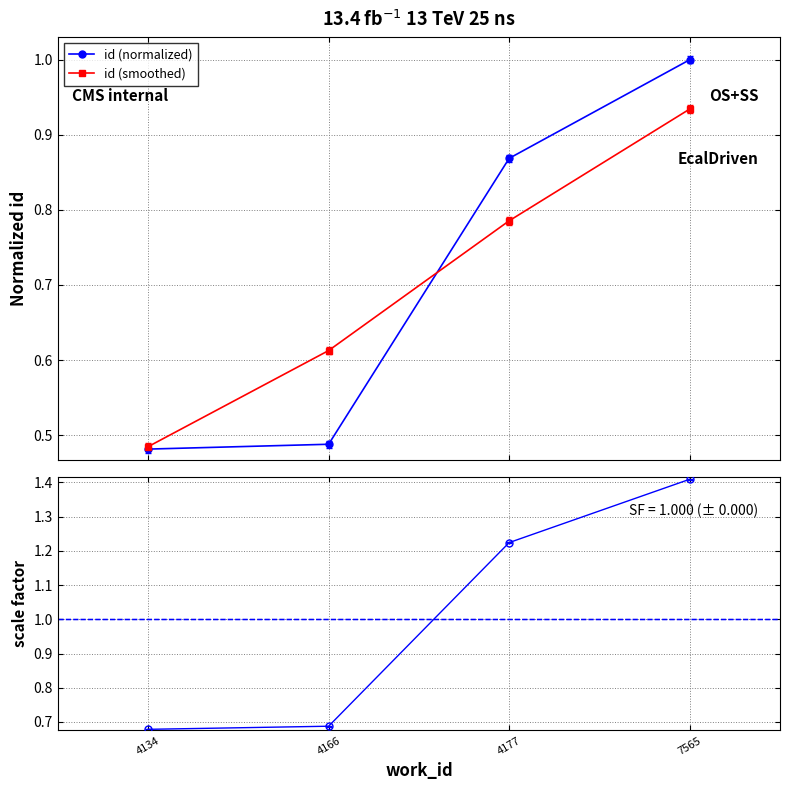

True or false: id (normalized) has more than 1 interior local peaks.

False